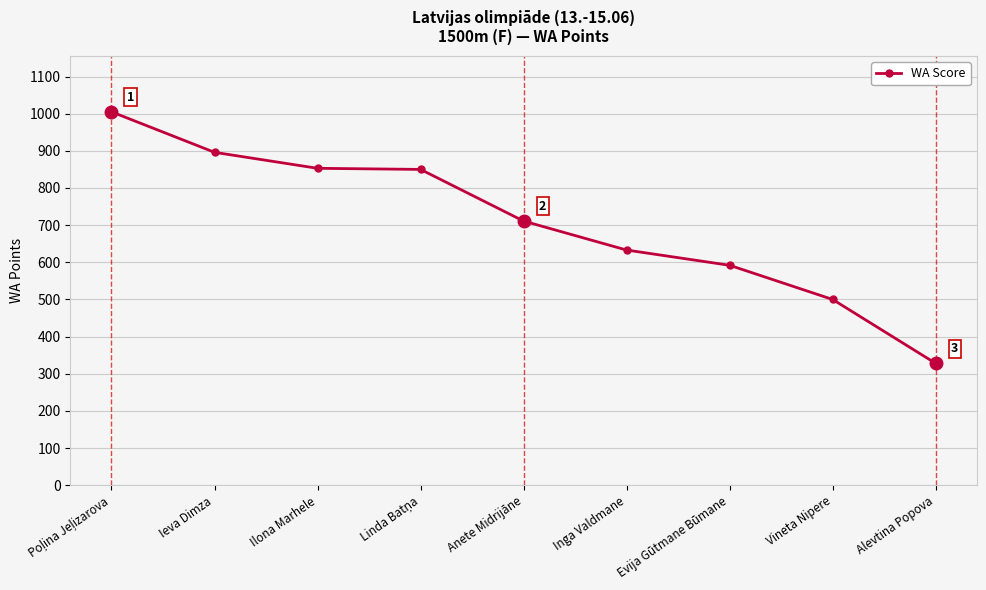

Between Ilona Marhele and Alevtina Popova, which is larger?

Ilona Marhele